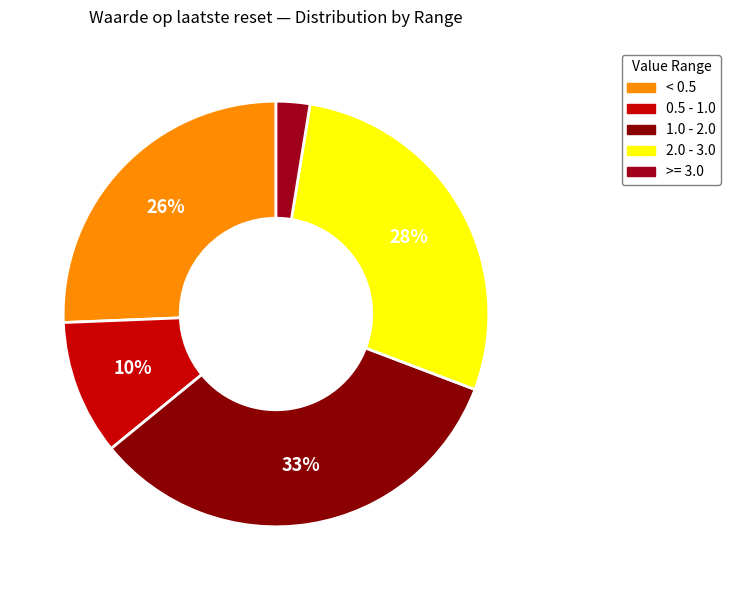

How many segments does this pie chart have?

5